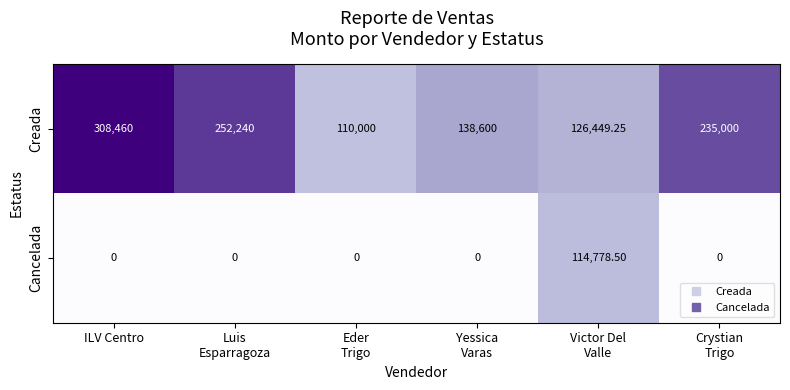

Which category has the highest value across all series?

ILV Centro